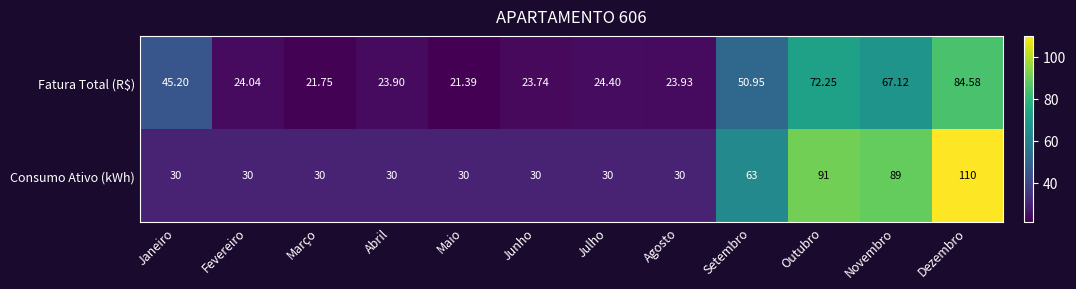

At which category is the sum across all series the highest?

Dezembro